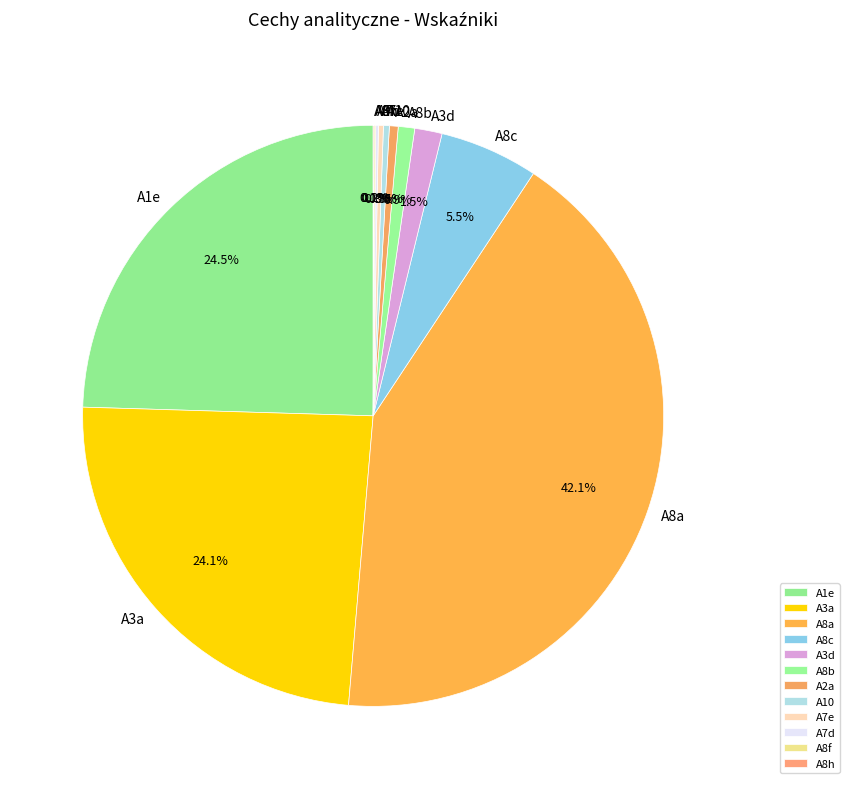

Does A3d represent more than half of the total?

No